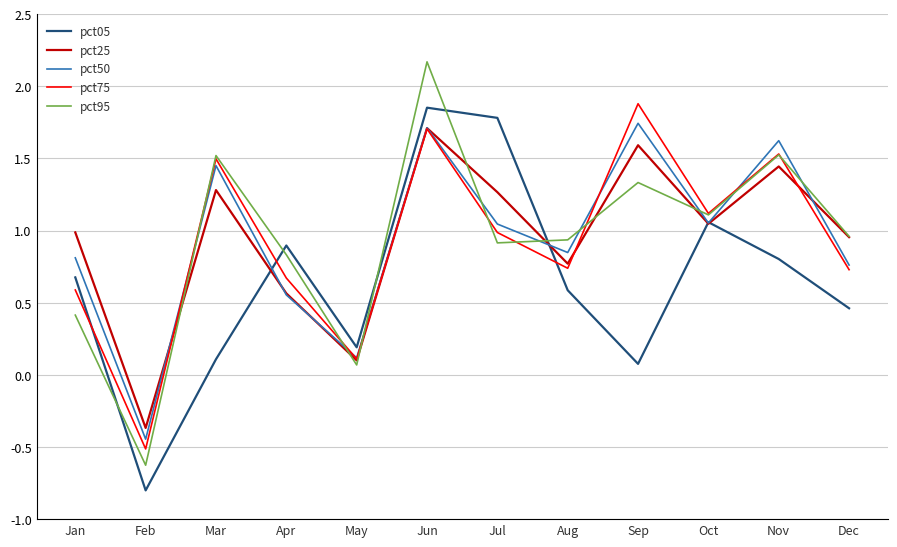

Is the value of pct95 at Nov greater than the value of pct50 at Apr?

Yes